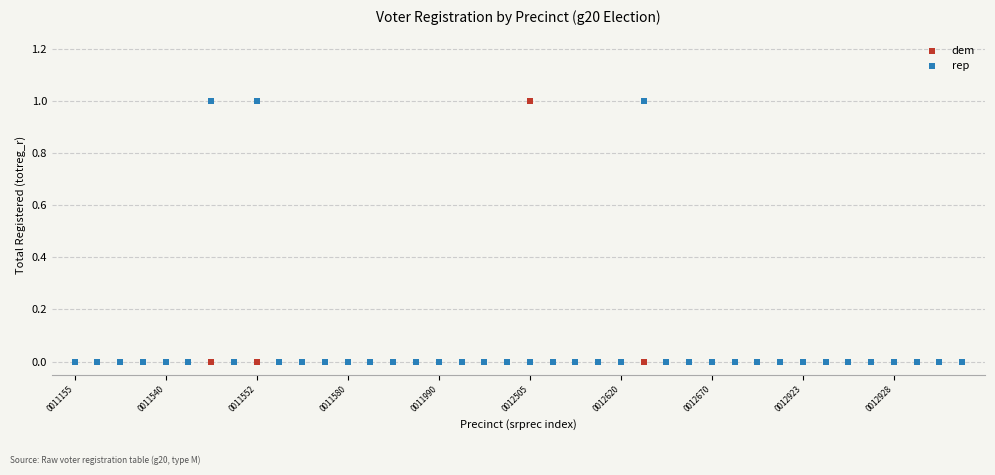

What are all the series names shown in the legend?

dem, rep